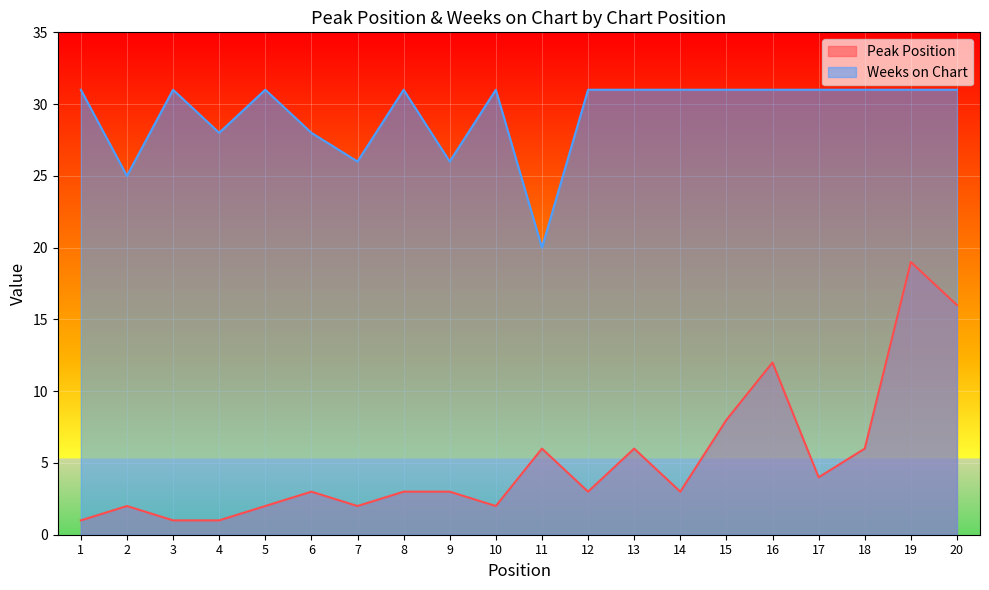

What is the total value across all series at 7?

28